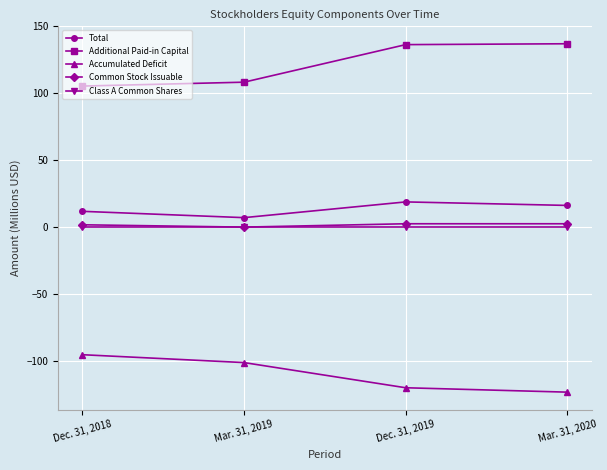

True or false: Accumulated Deficit and Total intersect in this chart.

False